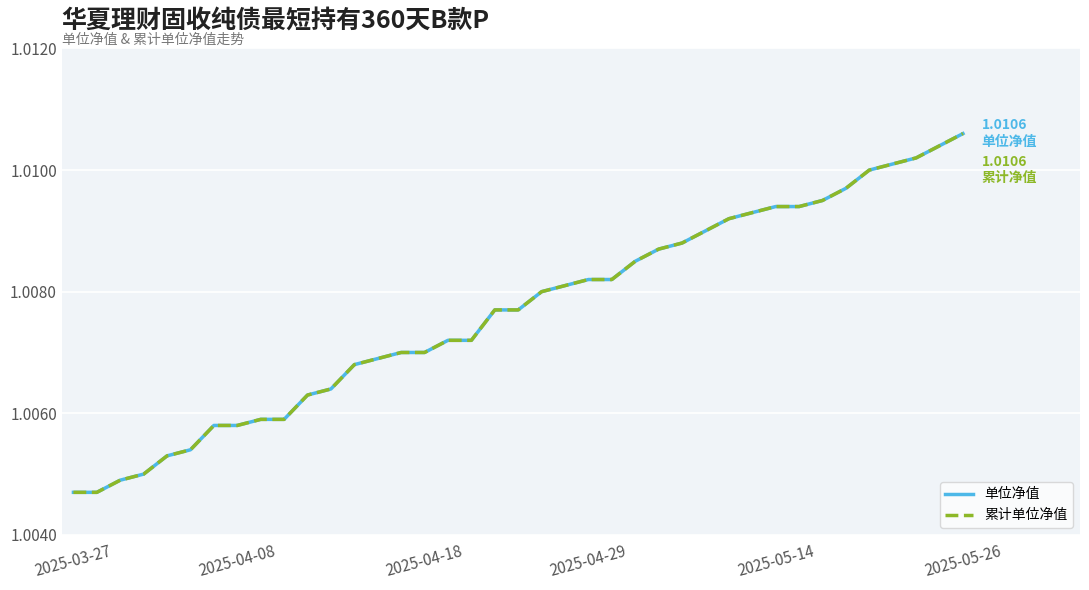

How many 累计单位净值 values are between 1 and 2?

39